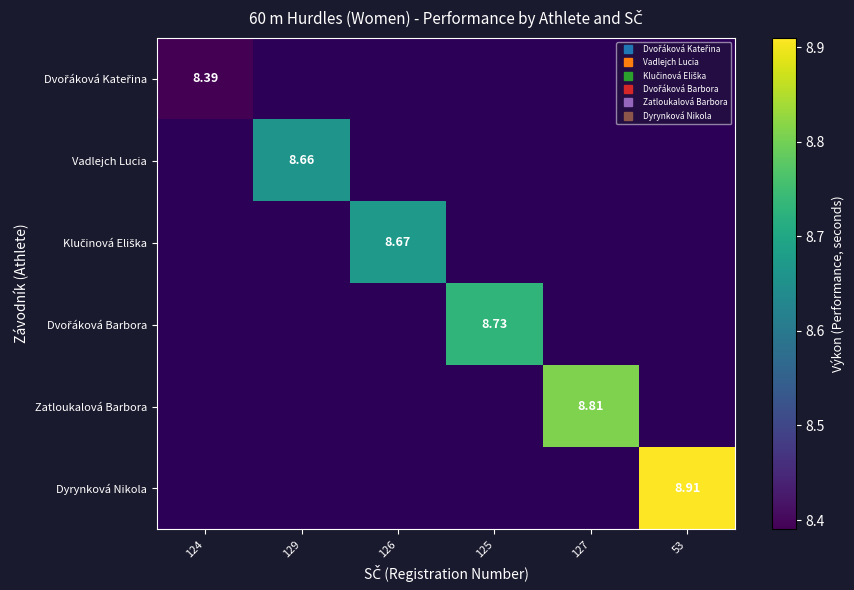

Count the number of categories in the chart.

6